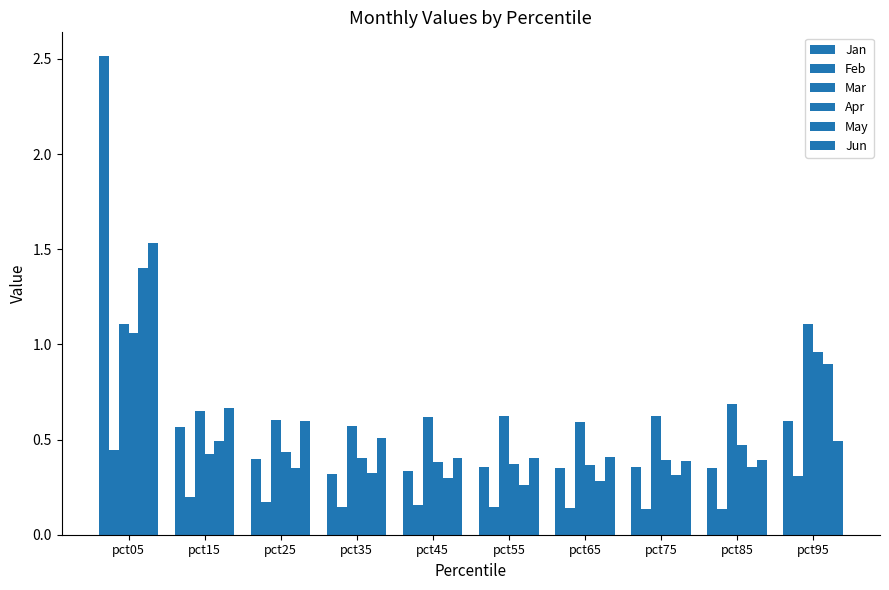

Are the bars horizontal?

No